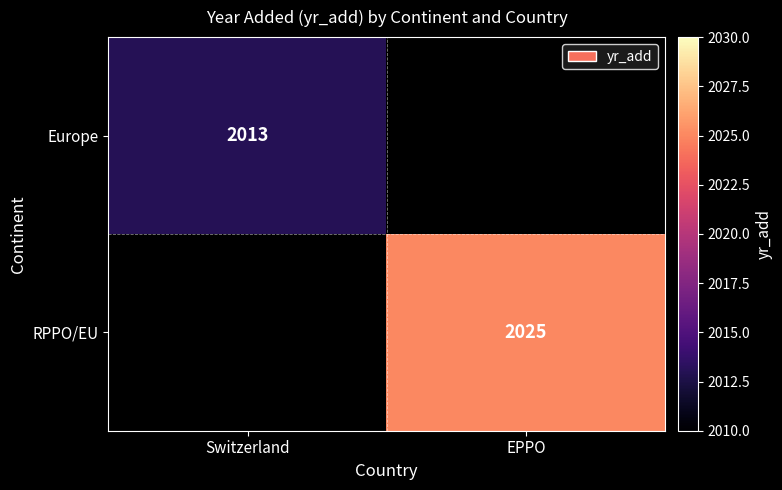

At how many categories does at least one series exceed 2020?

1